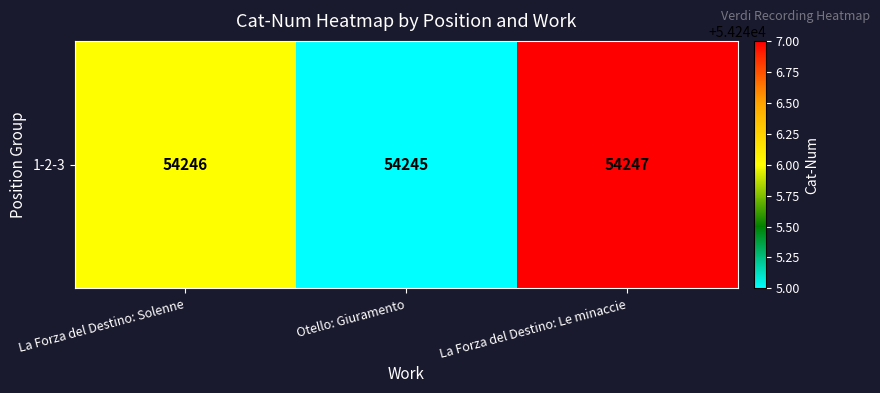

Reading right to left, extract all data points from this chart.

La Forza del Destino: Le minaccie=54247	Otello: Giuramento=54245	La Forza del Destino: Solenne=54246